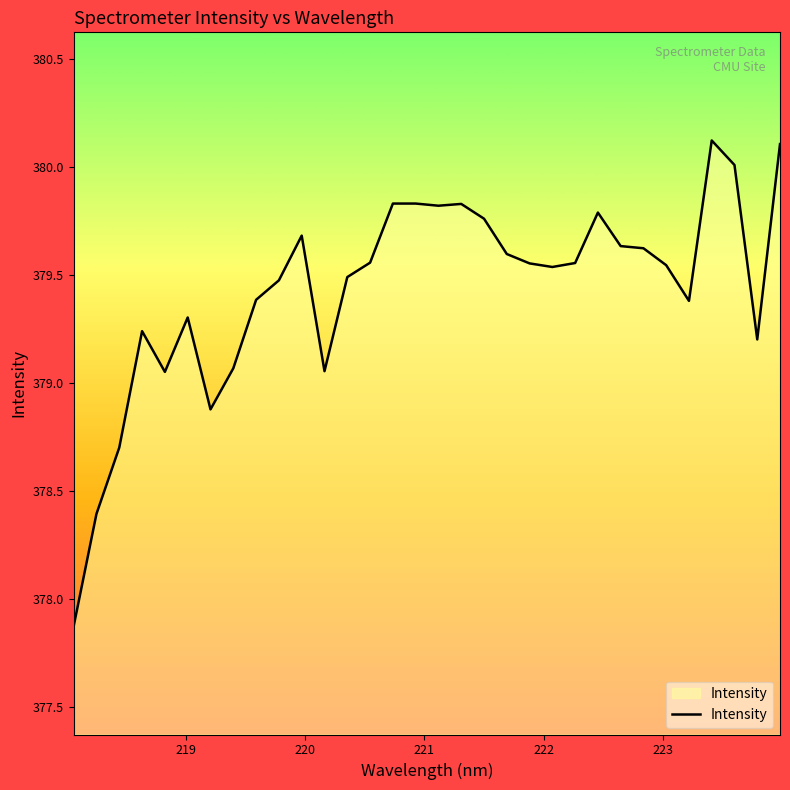

What is the greatest value displayed?

380.1